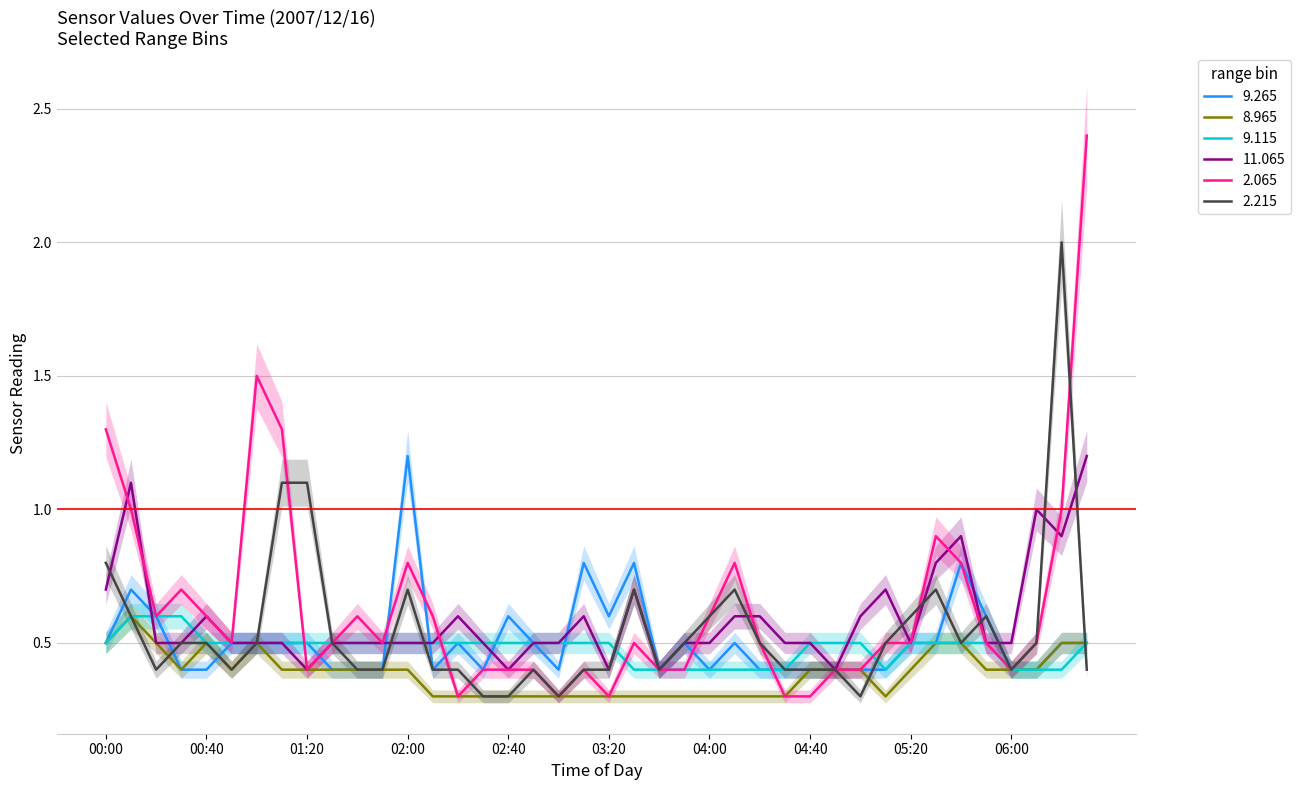

Which has a higher value, 02:50 or 06:30?

02:50